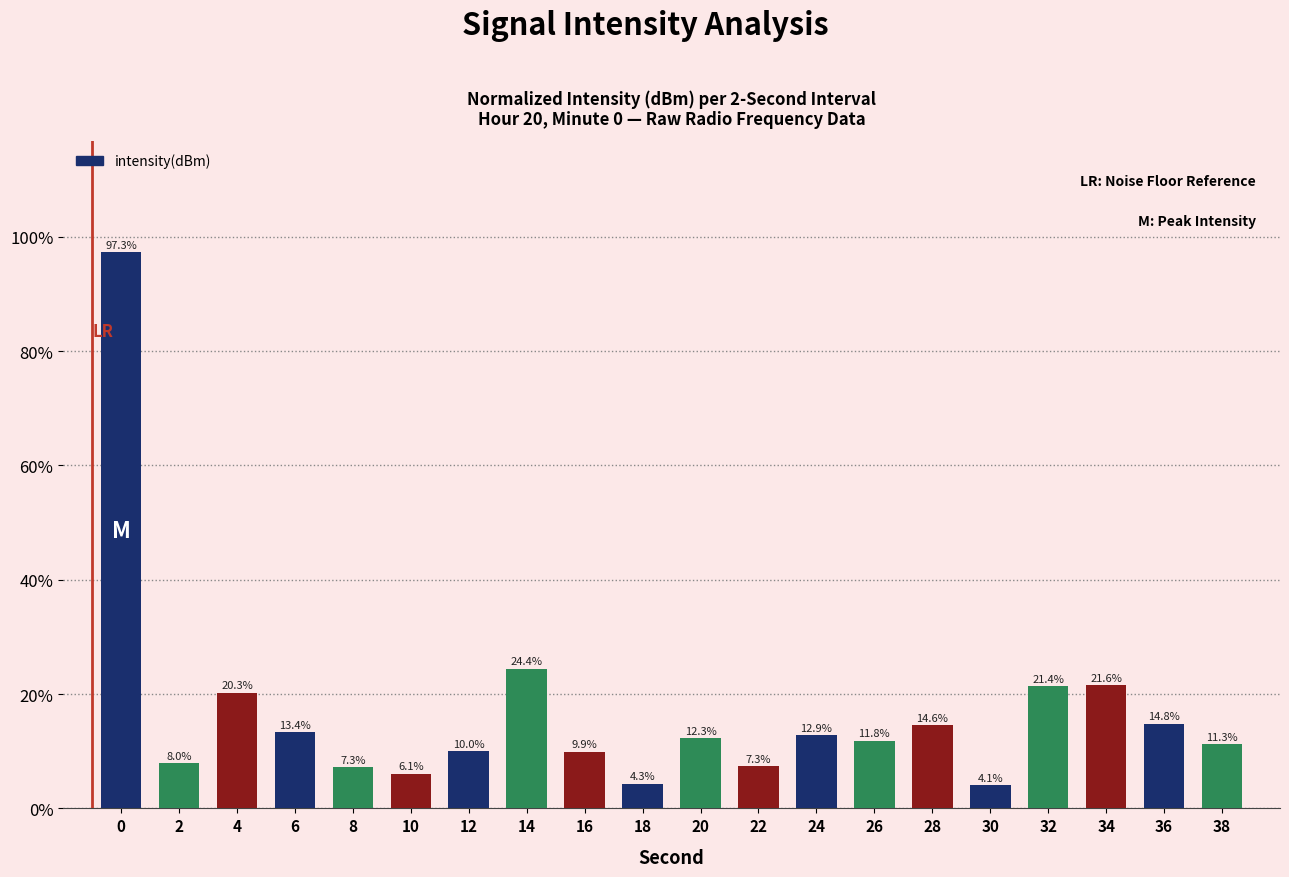

What is the difference between the second highest and second lowest values?

20.1